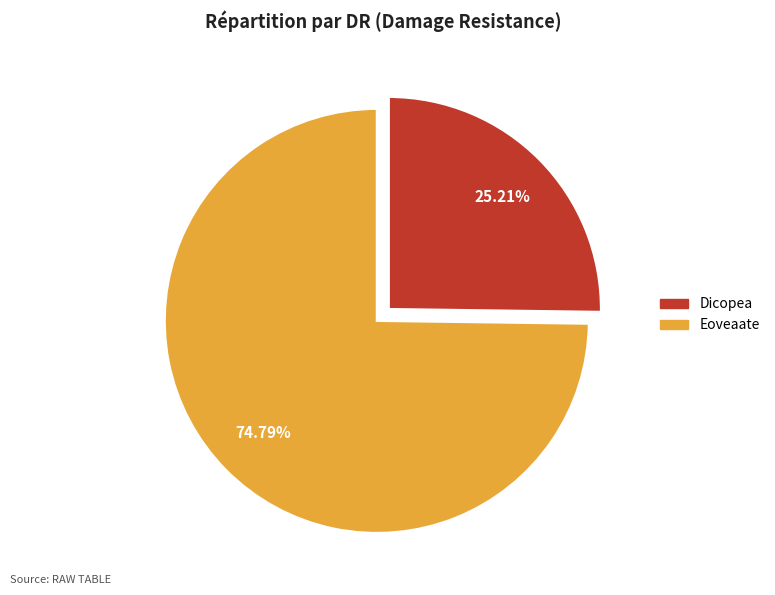

To the nearest percent, what portion does Eoveaate represent?

75%